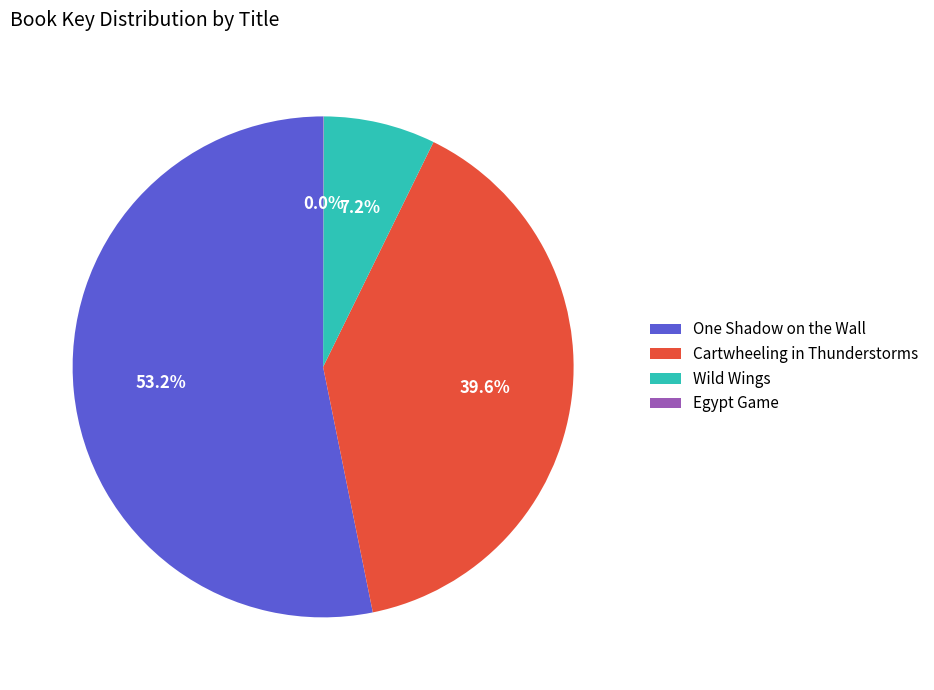

Which has a higher value, Wild Wings or Cartwheeling in Thunderstorms?

Cartwheeling in Thunderstorms